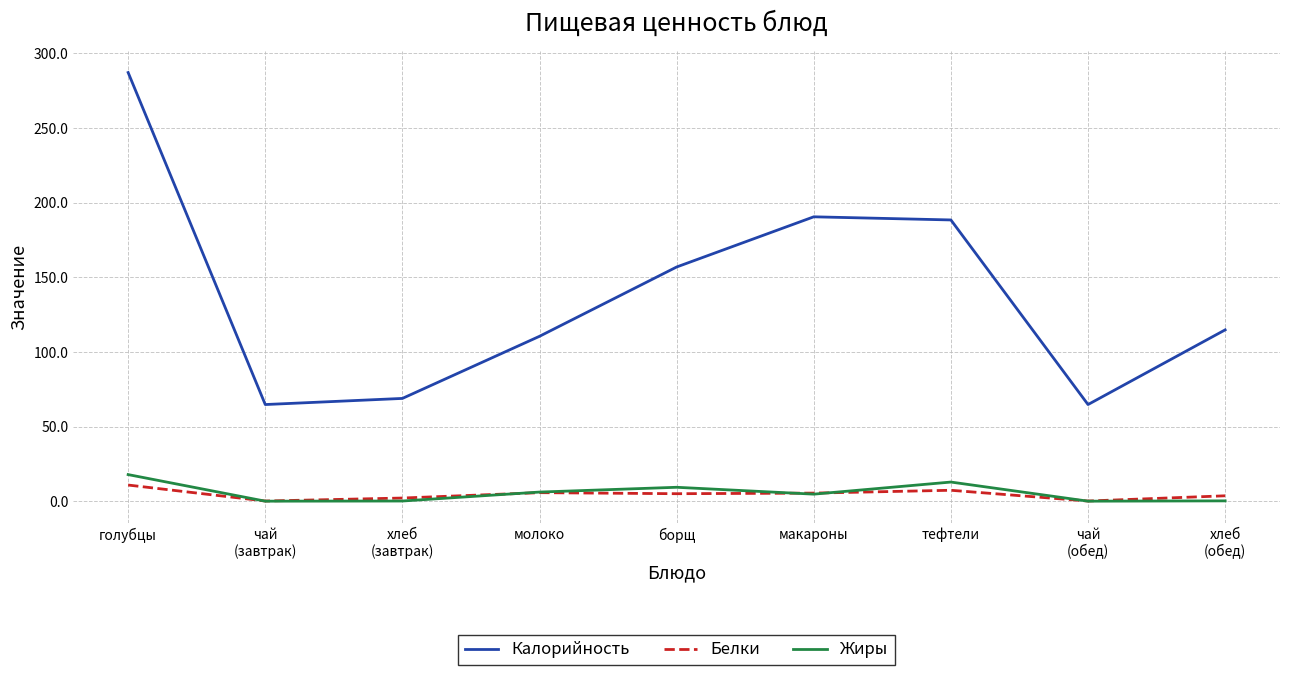

What is the difference between the Жиры values at борщ and тефтели?

3.5